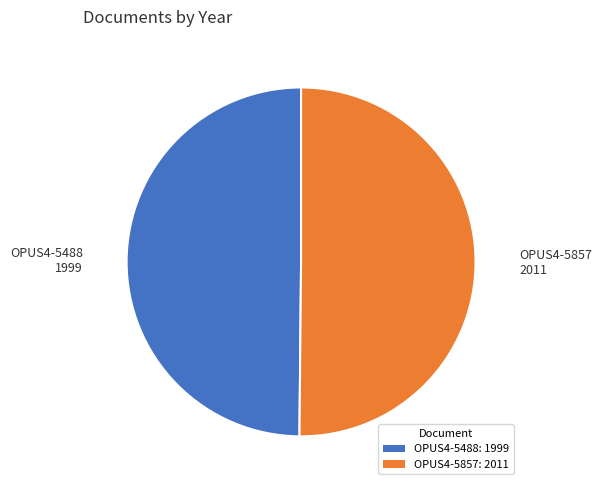

Combined, do OPUS4-5488: 1999 and OPUS4-5857: 2011 account for over 50%?

Yes